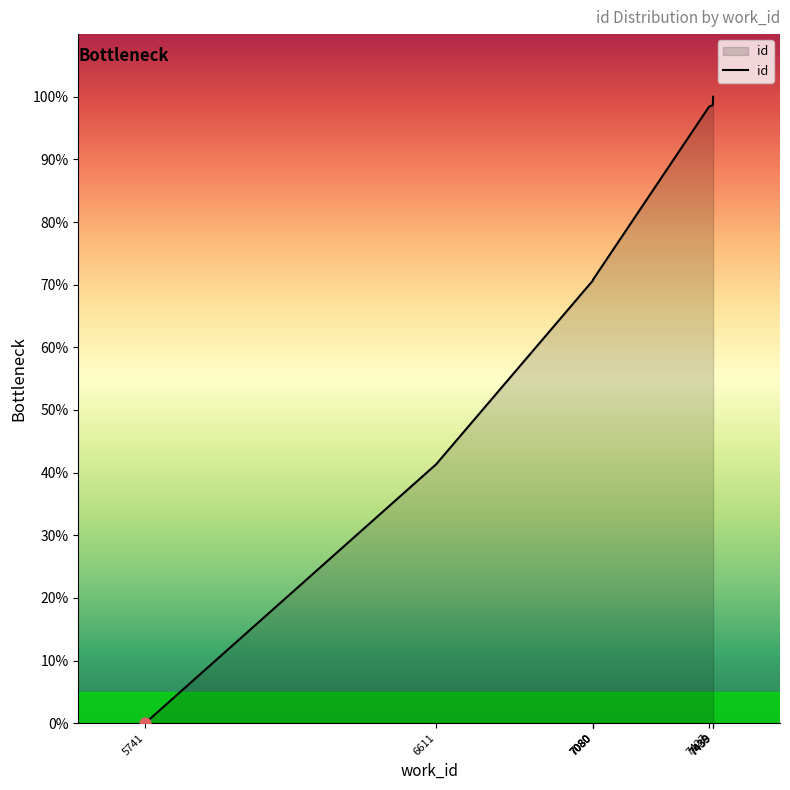

Which has a higher value, 7080 or 7427?

7427